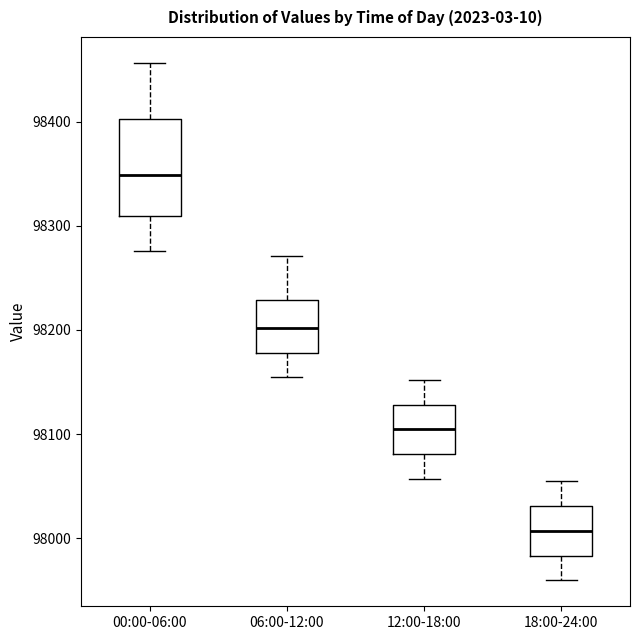

Which box is the tallest, from its lower edge to its upper edge?

00:00-06:00